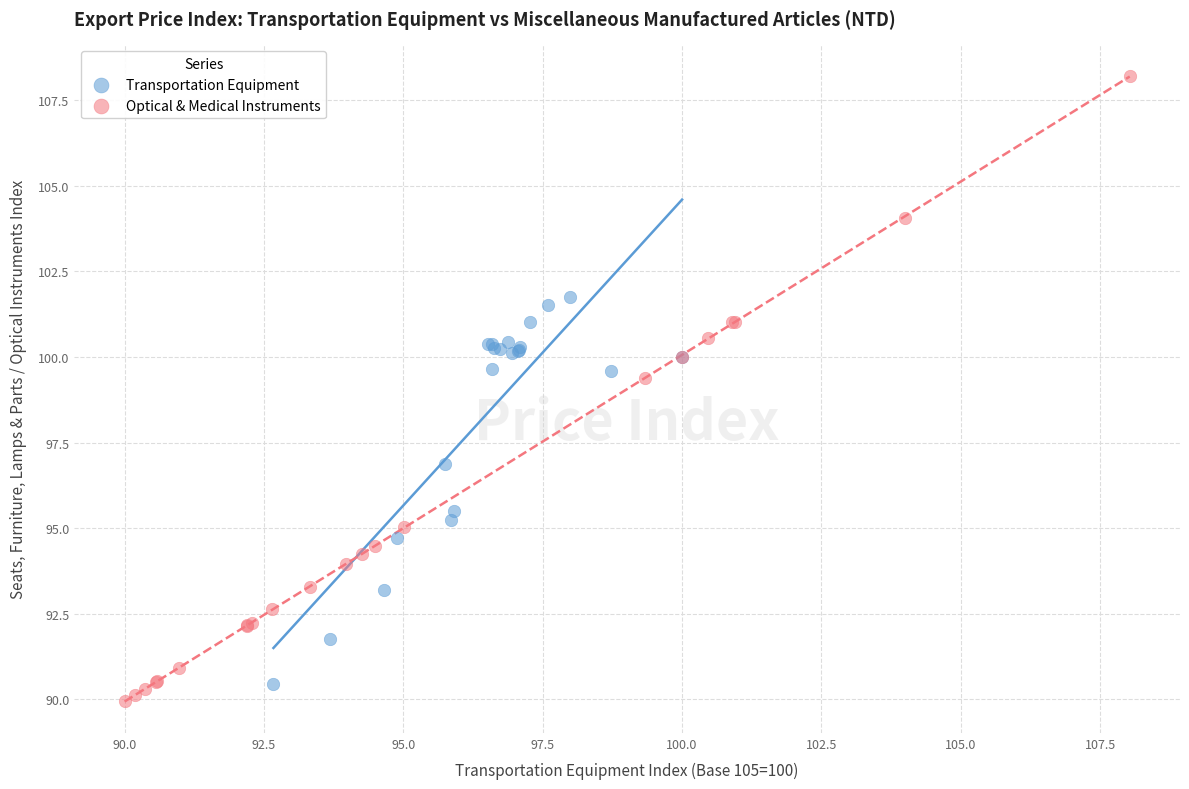

Which series has the largest Y range (max minus min)?

Optical & Medical Instruments